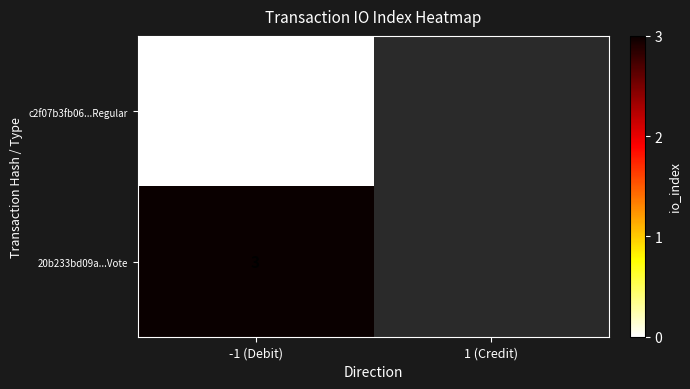

The value of 20b233bd09a...Vote at -1 (Debit) is 2. True or false?

False